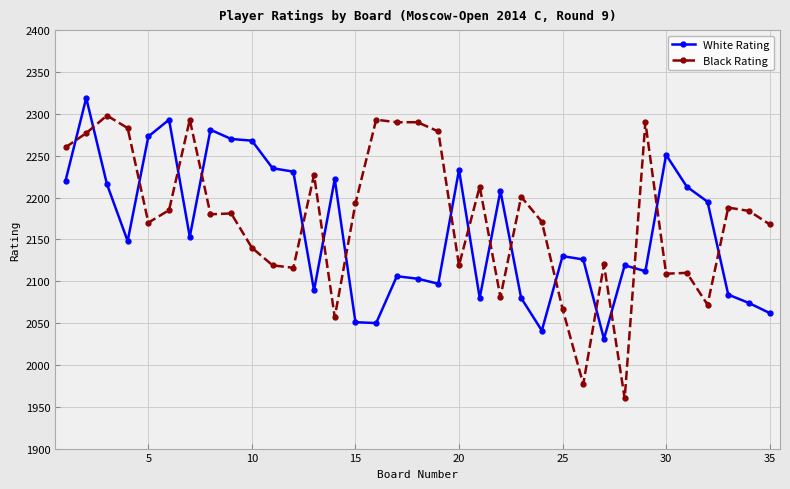

Which series has the widest spread of values?

Black Rating